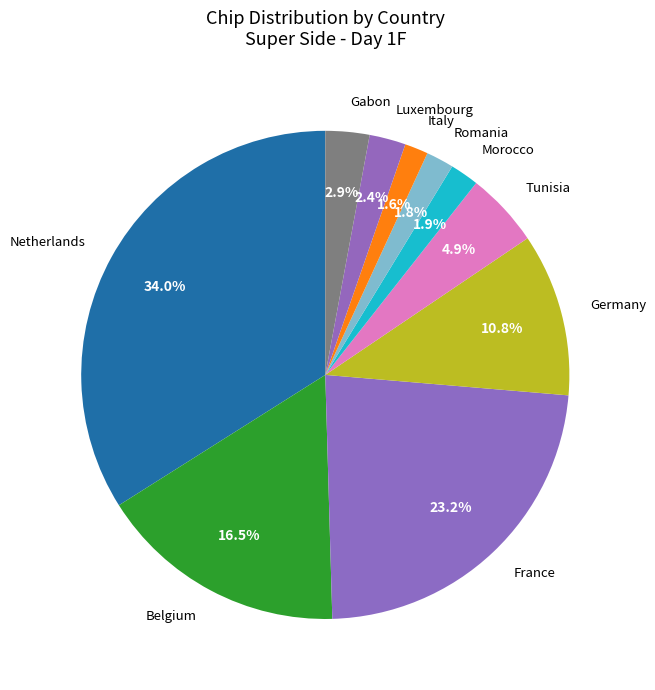

Count the number of slices in the pie.

10